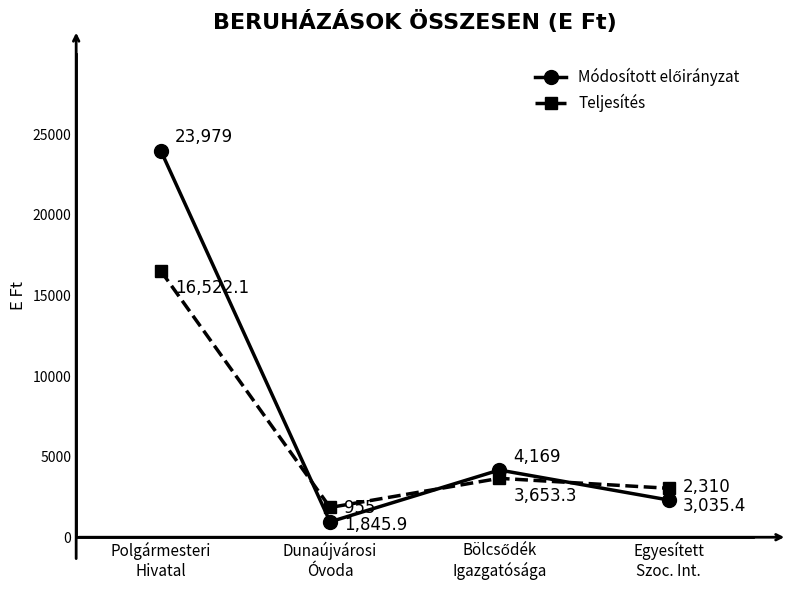

What is the value of the Teljesítés point at the 4th from the left?

3035.4